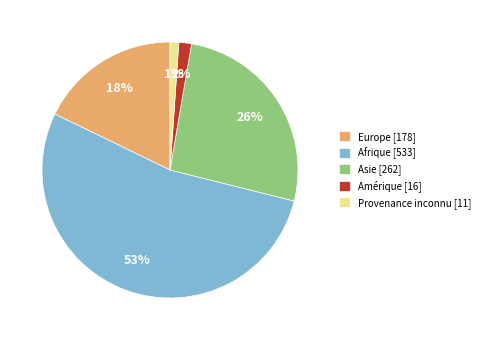

Which category has the biggest portion of the pie?

Afrique